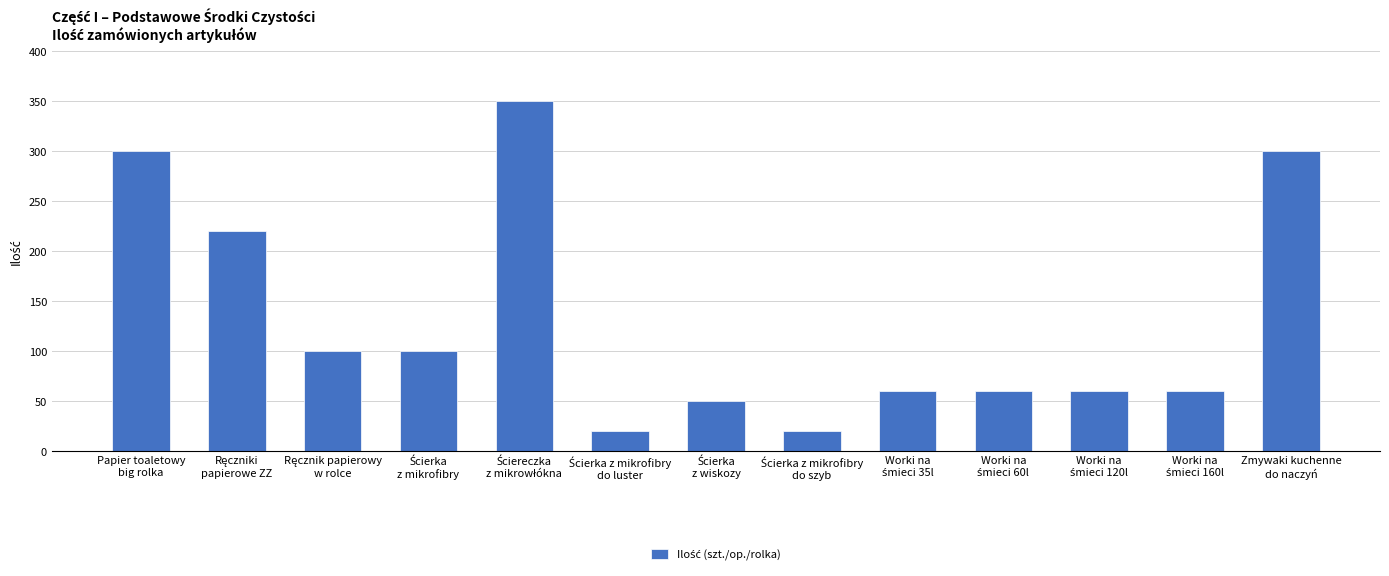

What is the sum of all values?

1700